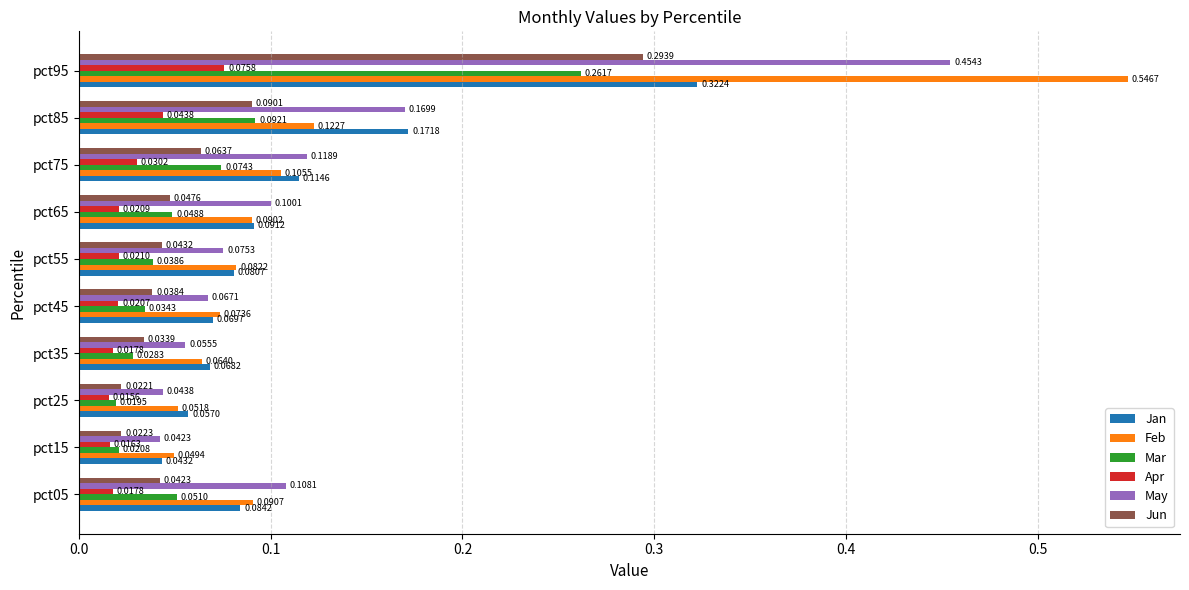

List the series in order of their peak value, highest first.

Feb, May, Jan, Jun, Mar, Apr